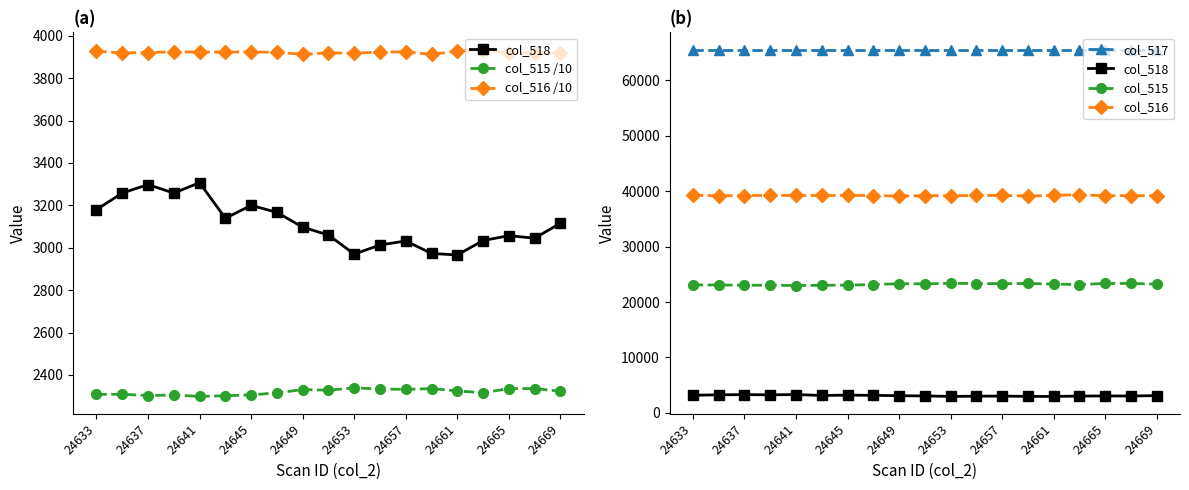

What is the difference between the maximum and minimum values in the col_516 /10 series?

22.1